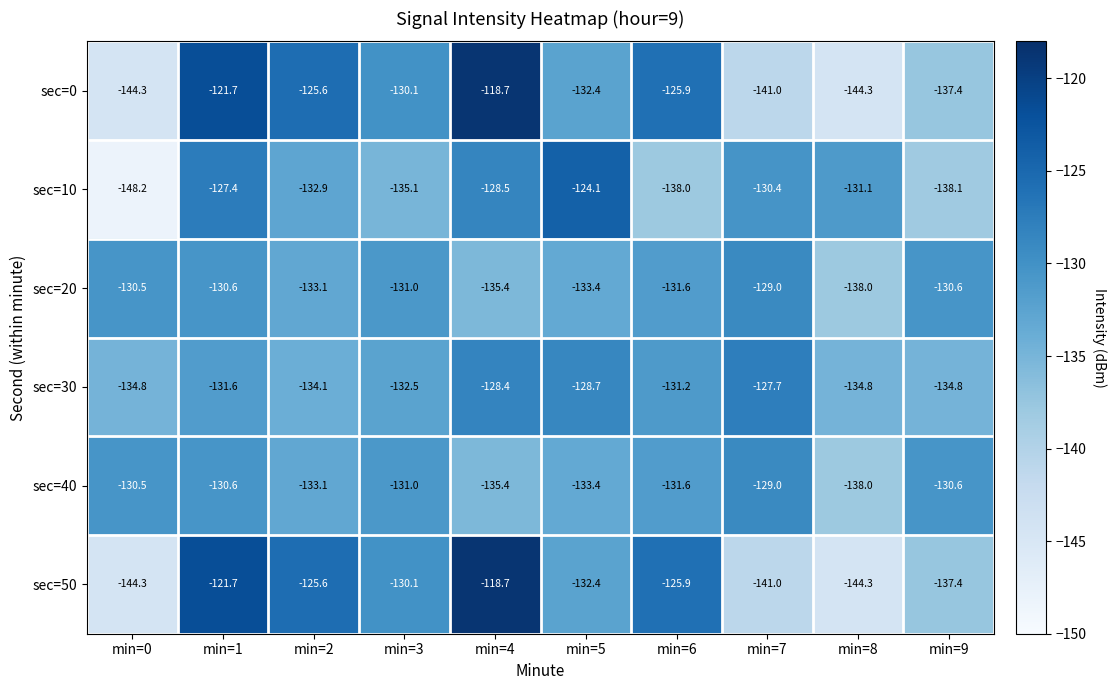

What is the minimum value shown in the chart?

-148.2